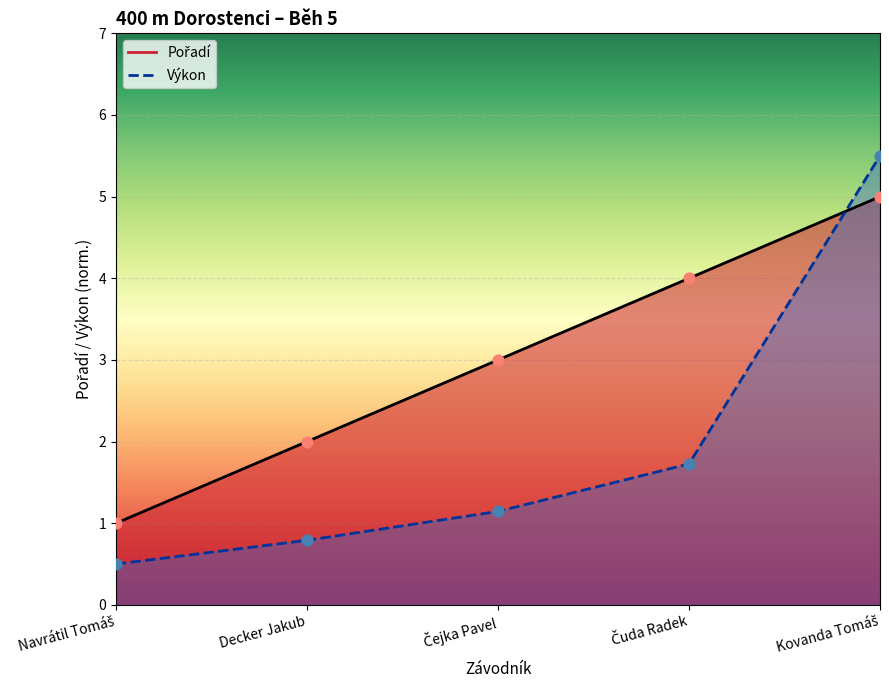

Which series has the largest Y range (max minus min)?

Výkon